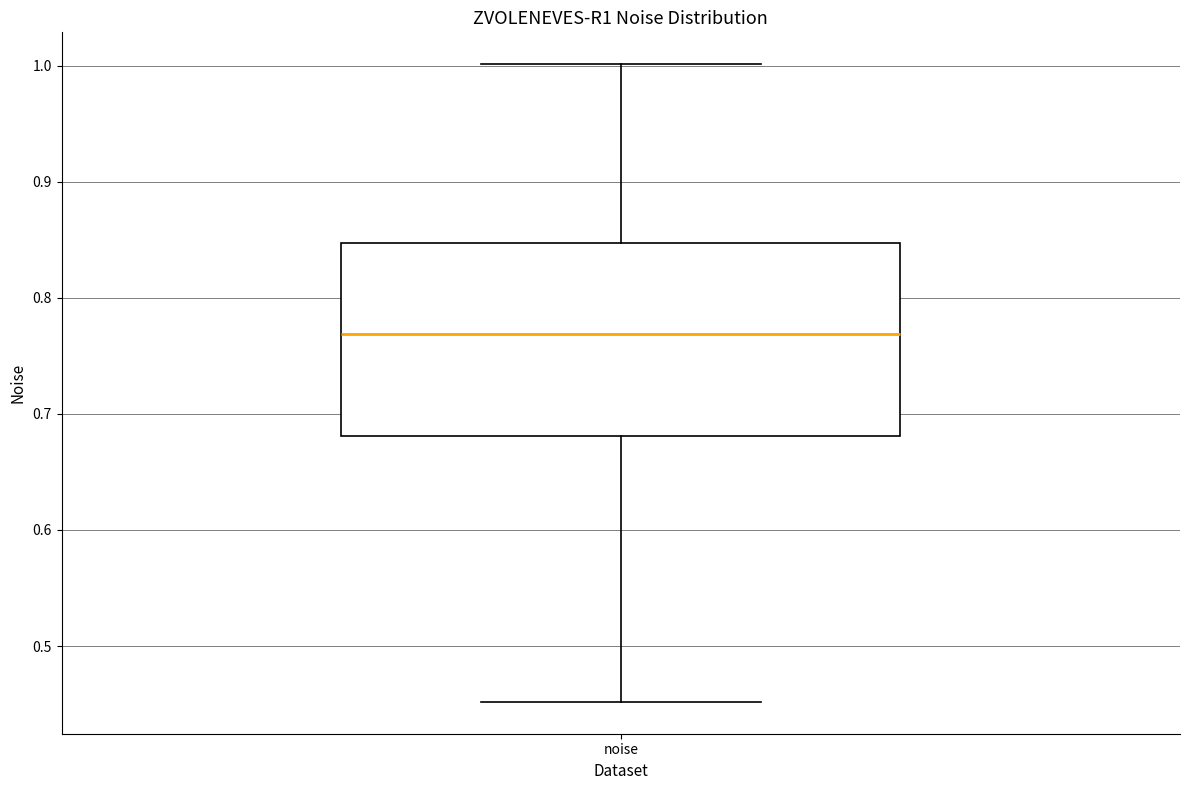

Read this box plot against the y-axis: the position of the median line, the range covered by the box, and the ends of both whiskers. The values are not printed on the chart, so give them approximately, as read against the axis.

median 0.77, box 0.68 to 0.85, whiskers 0.45 to 1.00